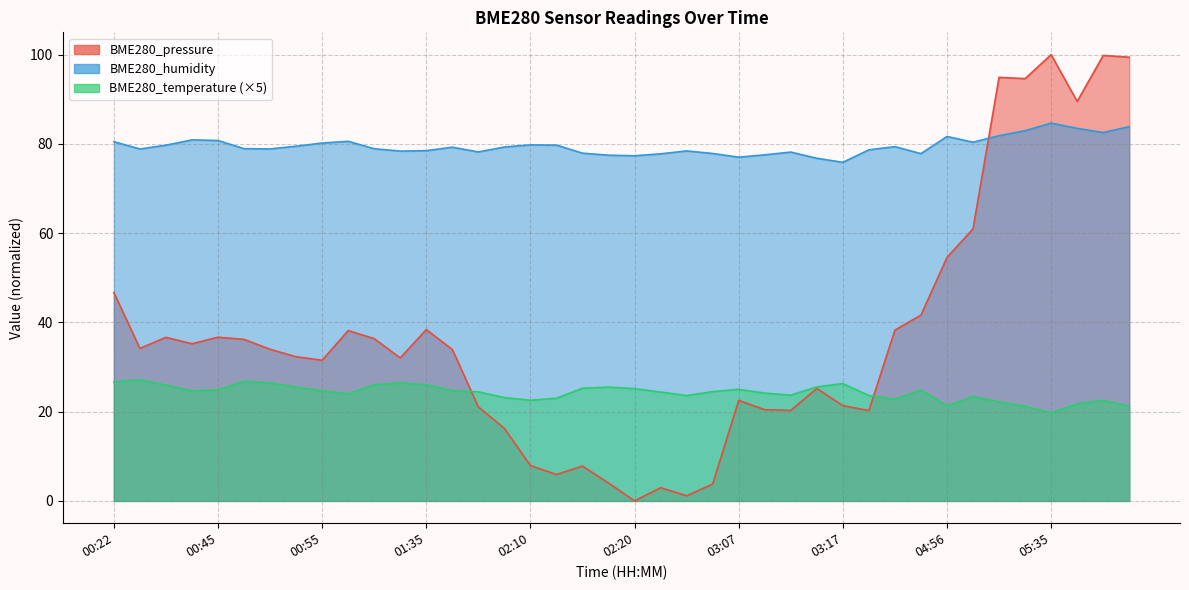

What is the average value of the BME280_pressure series?

36.9